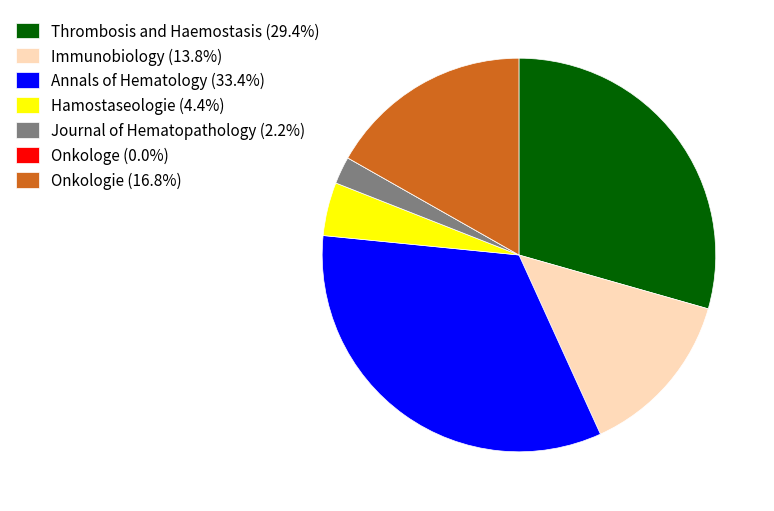

Does any single category account for the majority?

No